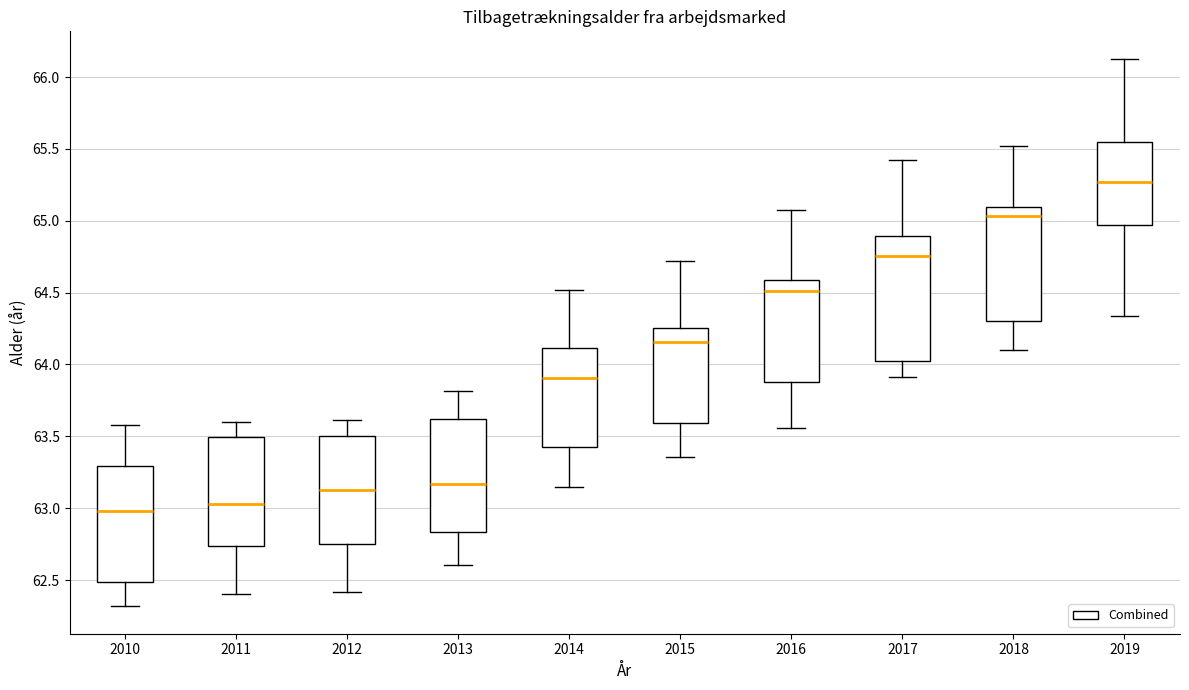

Where does the median line of the box at x = 2014 sit on the y-axis? The values are not printed on the chart, so give them approximately, as read against the axis.

63.90